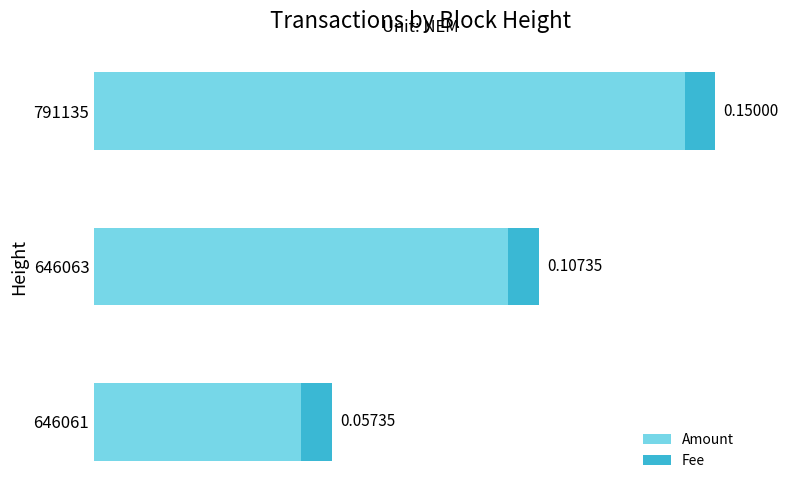

List the labels in order of Amount value, smallest first.

646061, 646063, 791135